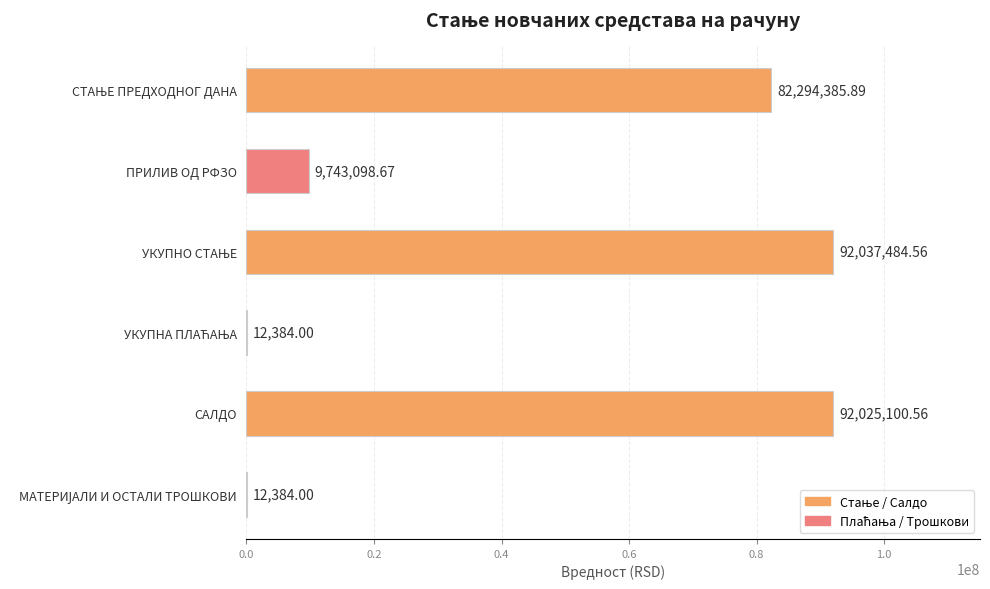

What is the sum of all values?

276124837.7